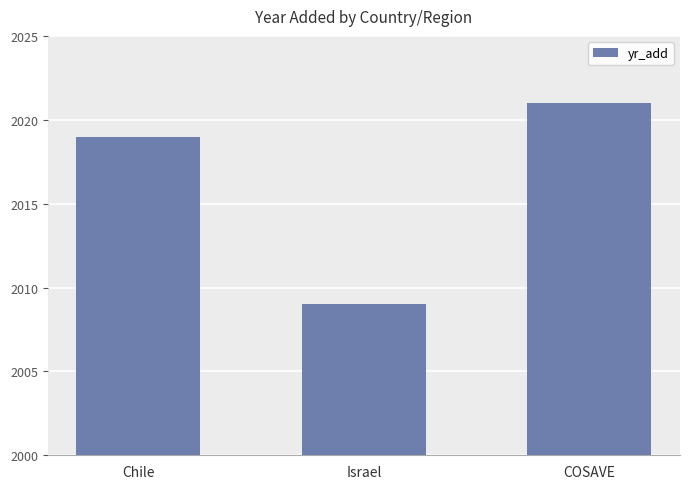

Reading left to right, what are all the values shown in this chart?

Chile=2019	Israel=2009	COSAVE=2021